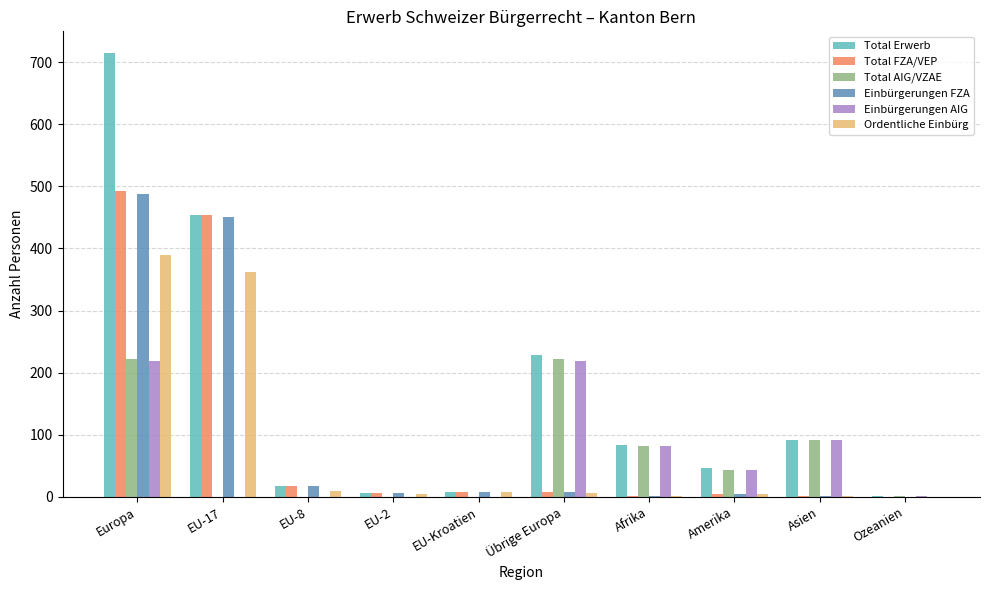

At which category does the chart reach its peak across all series?

Europa